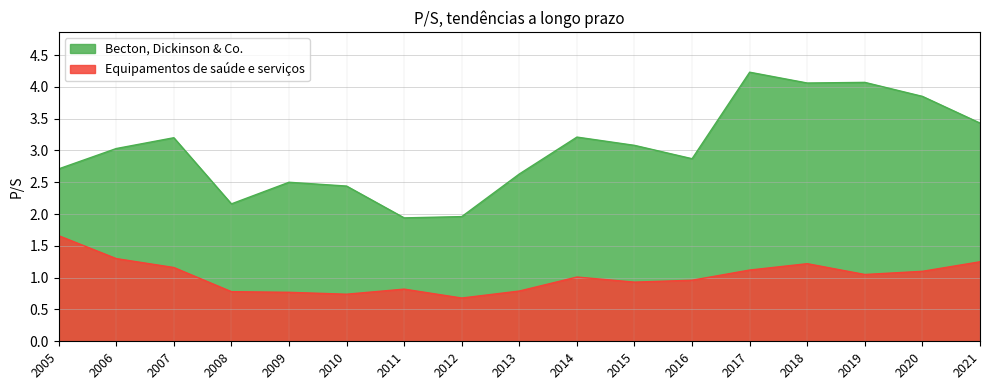

What are all the series names shown in the legend?

Becton, Dickinson & Co., Equipamentos de saúde e serviços